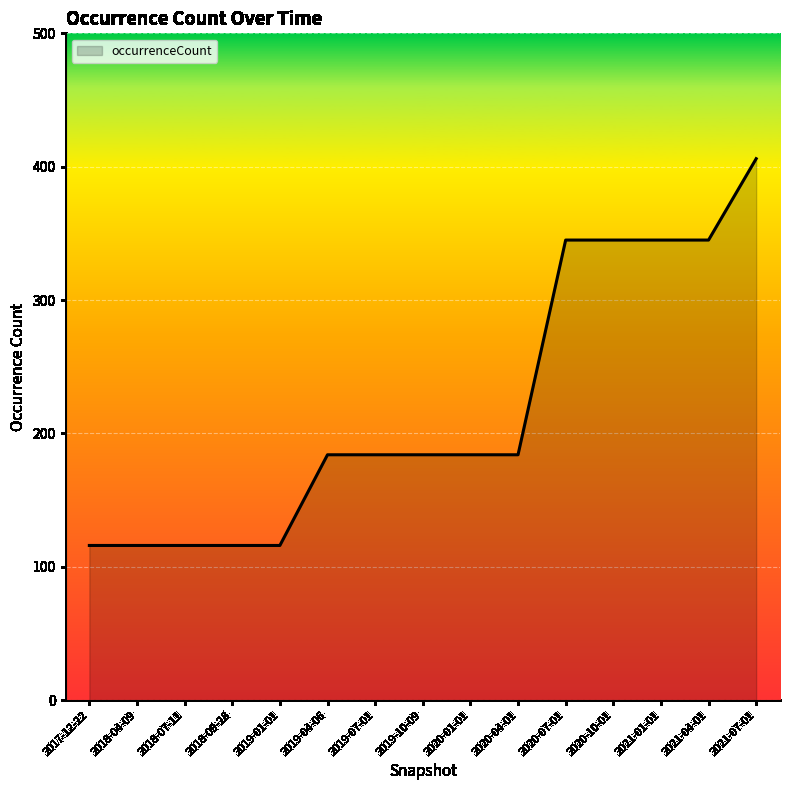

What is the smallest value displayed?

116